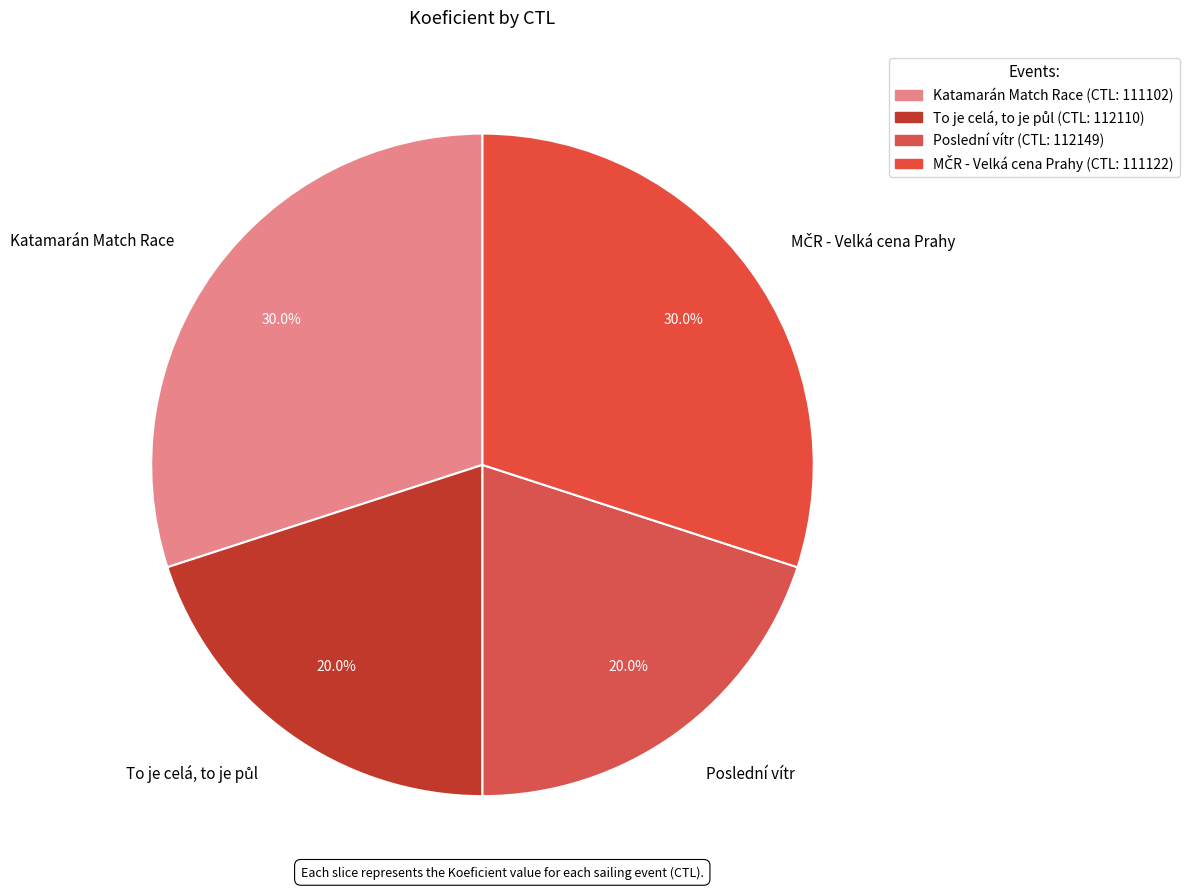

Does any single category account for the majority?

No